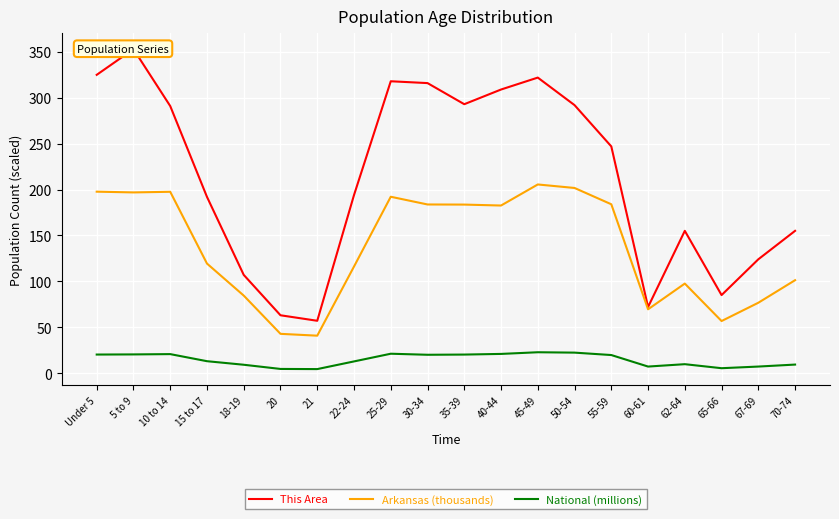

Which series has the largest total across all categories?

This Area